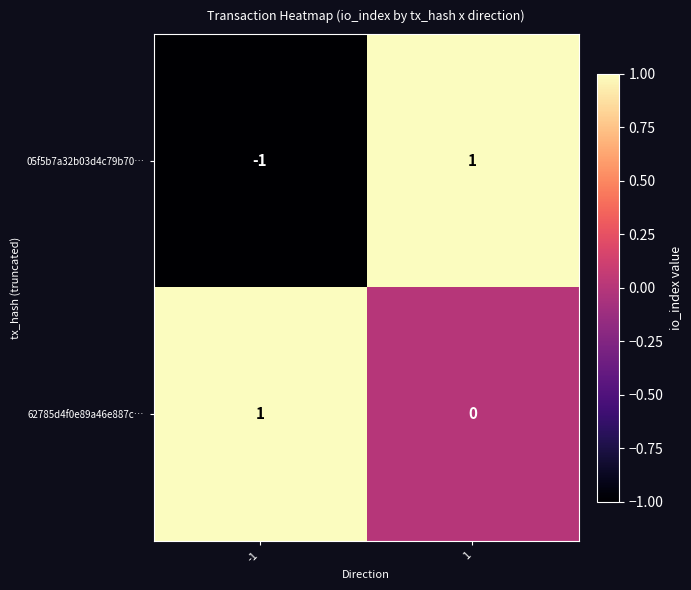

Between -1 and 1, which series saw the biggest shift?

05f5b7a32b03d4c79b70…